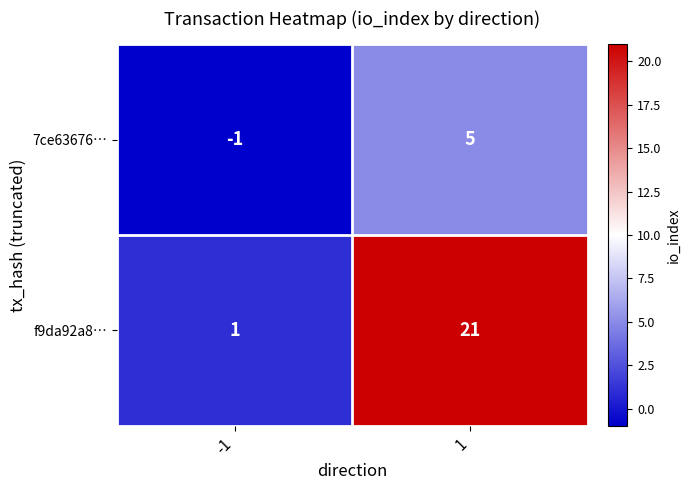

Reading right to left, list all the values displayed in this chart.

7ce63676…: 1=5	-1=-1
f9da92a8…: 1=21	-1=1